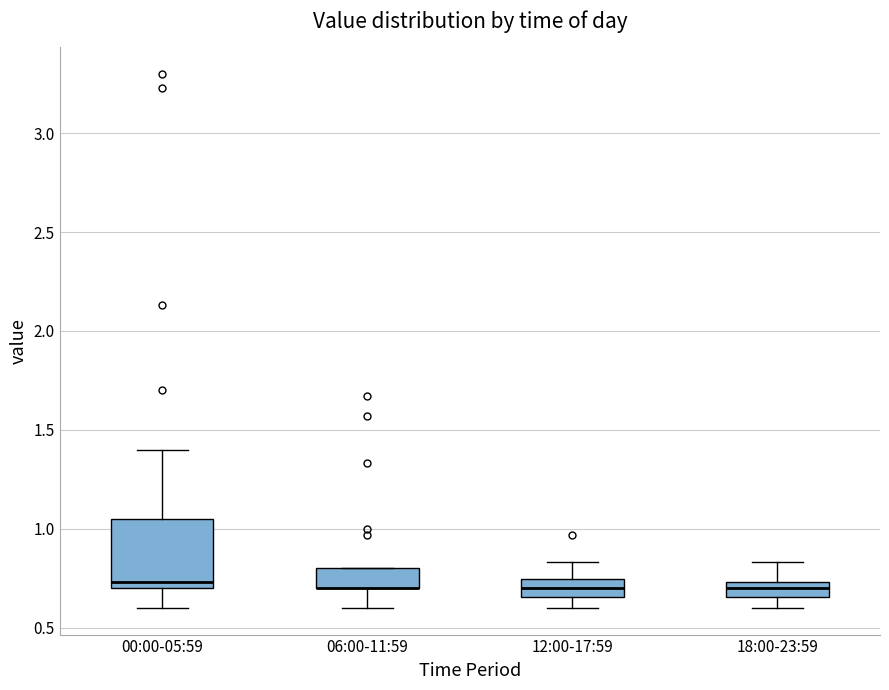

Reading left to right, read every box against the y-axis: the position of its median line, the range the box covers, and the ends of its whiskers. The values are not printed on the chart, so give them approximately, as read against the axis.

00:00-05:59: median 0.75, box 0.70 to 1.05, whiskers 0.60 to 1.40
06:00-11:59: median 0.70 (drawn on the box's lower edge), box 0.70 to 0.80, whiskers 0.60 to 0.80
12:00-17:59: median 0.70, box 0.65 to 0.75, whiskers 0.60 to 0.85
18:00-23:59: median 0.70, box 0.65 to 0.75, whiskers 0.60 to 0.85